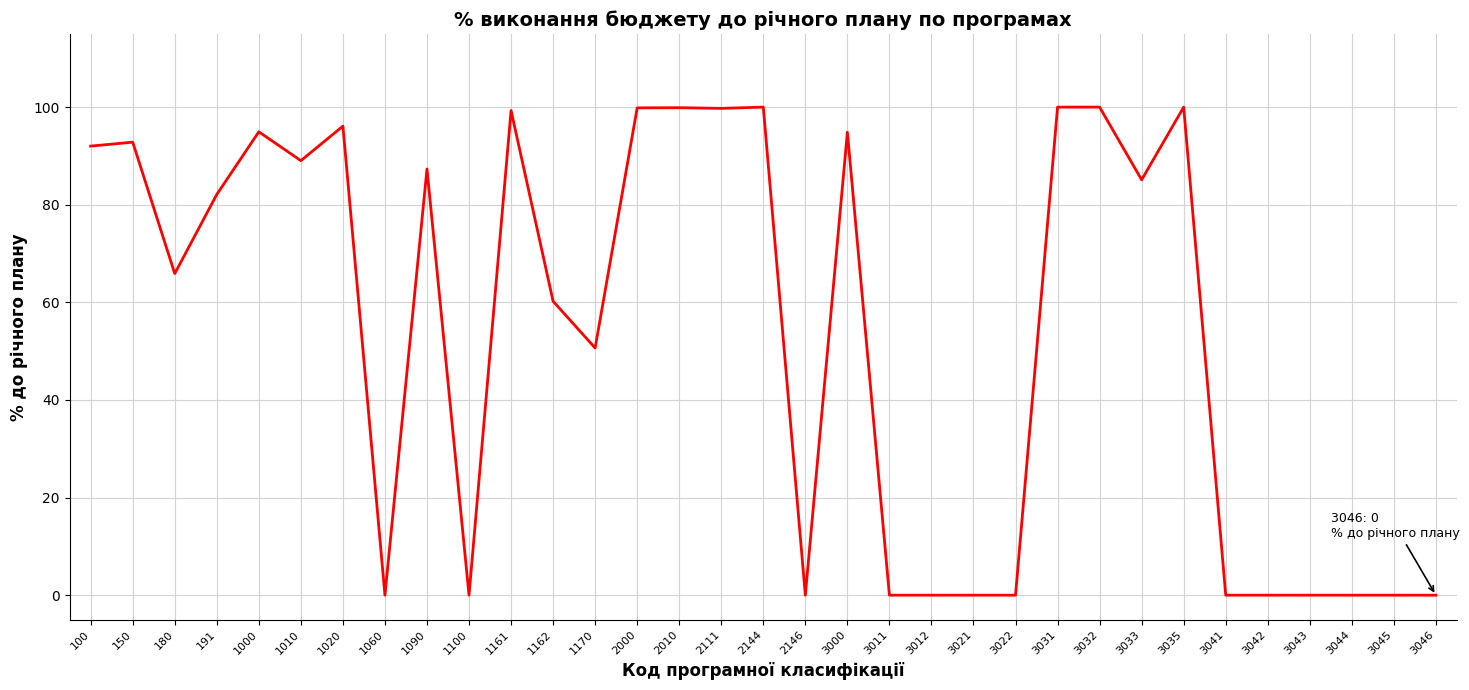

What is the change in value from 180 to 1020?

+30.2